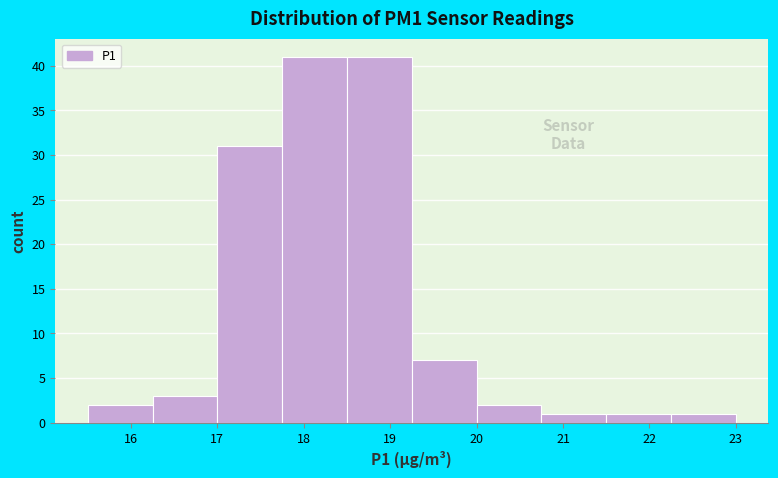

How tall is the bar that spans 22.25 to 23.00 on the x-axis? Neither the bar edges nor the heights are printed on the chart, so give them approximately, as read against the axes.

1